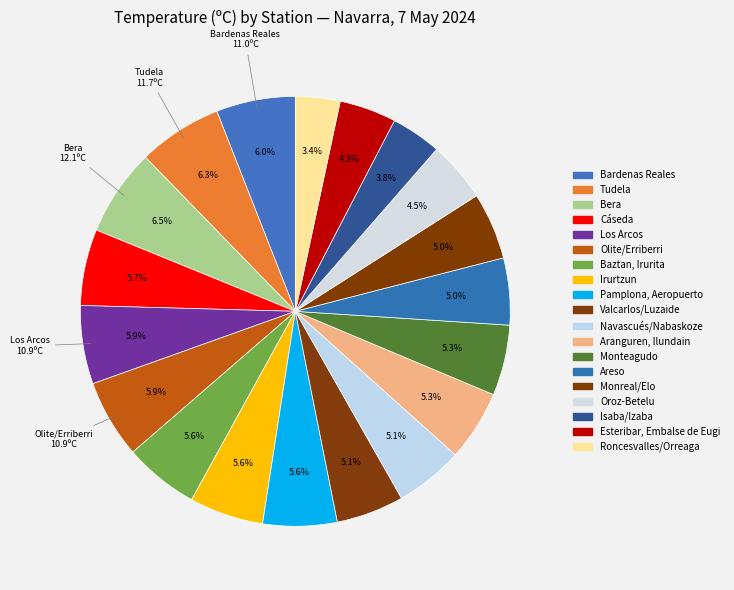

Does any single category account for the majority?

No